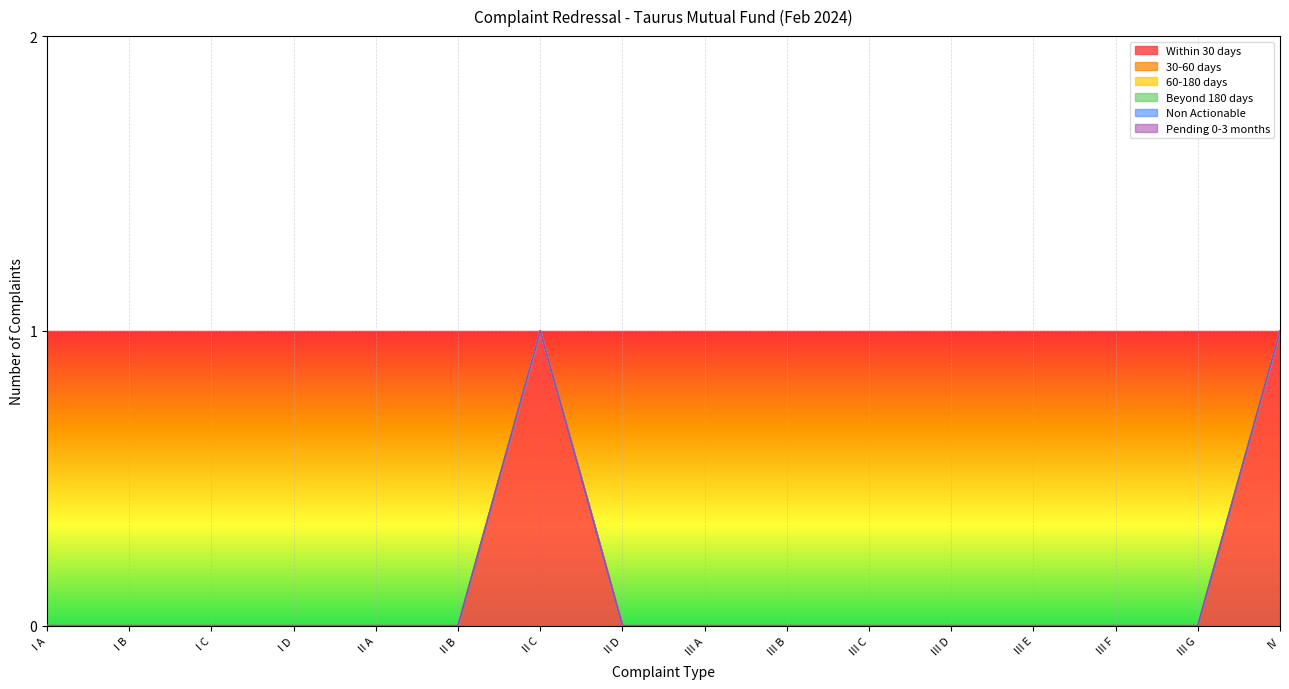

What is the label of the 12th point from the right?

II A